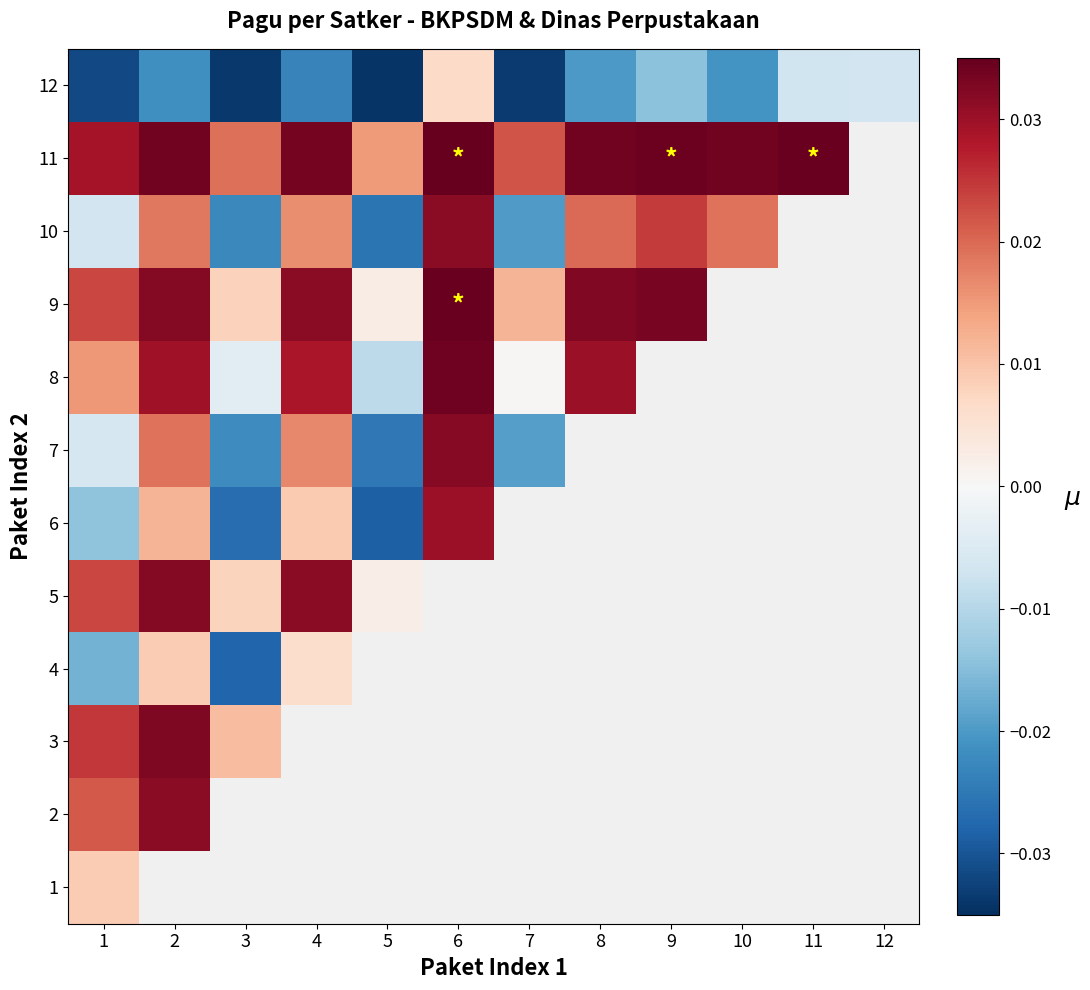

Rank the series at 4 from highest to lowest value.

1, 2, 3, 11, 9, 5, 8, 7, 10, 6, 4, 12